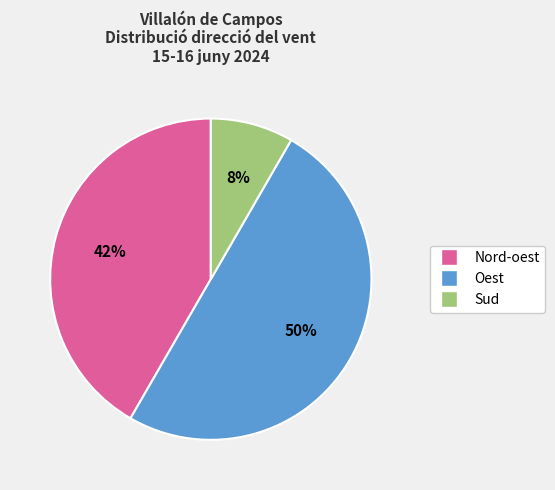

To the nearest percent, what is the average slice percentage?

33%